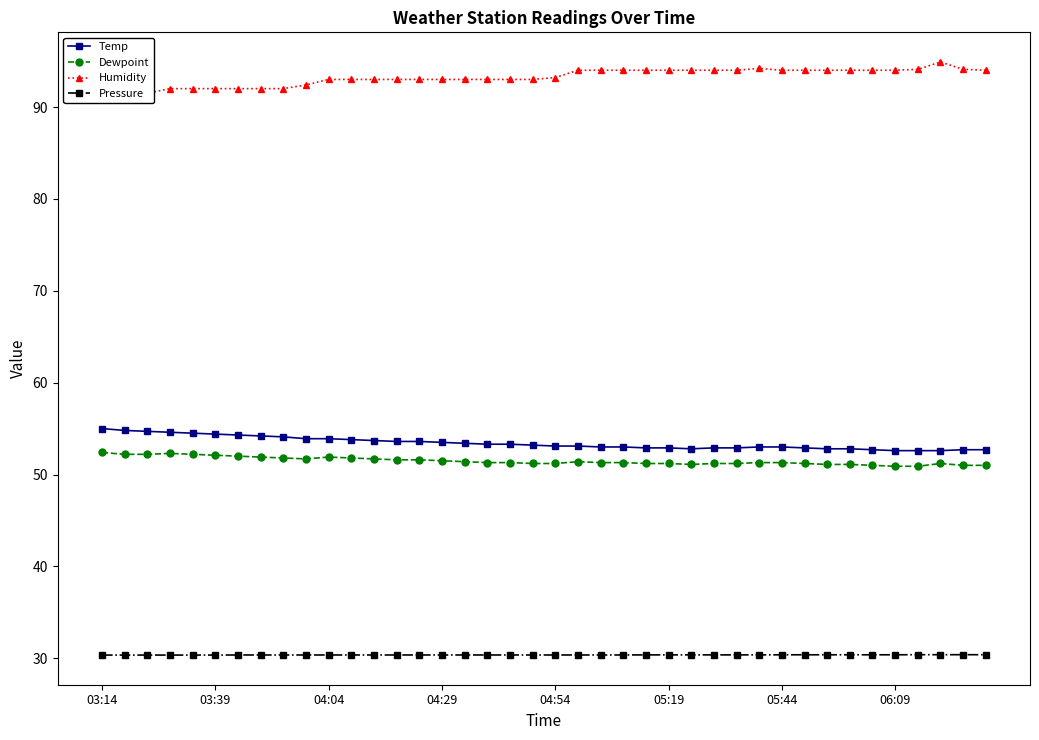

How many data points in Dewpoint are less than 51?

2